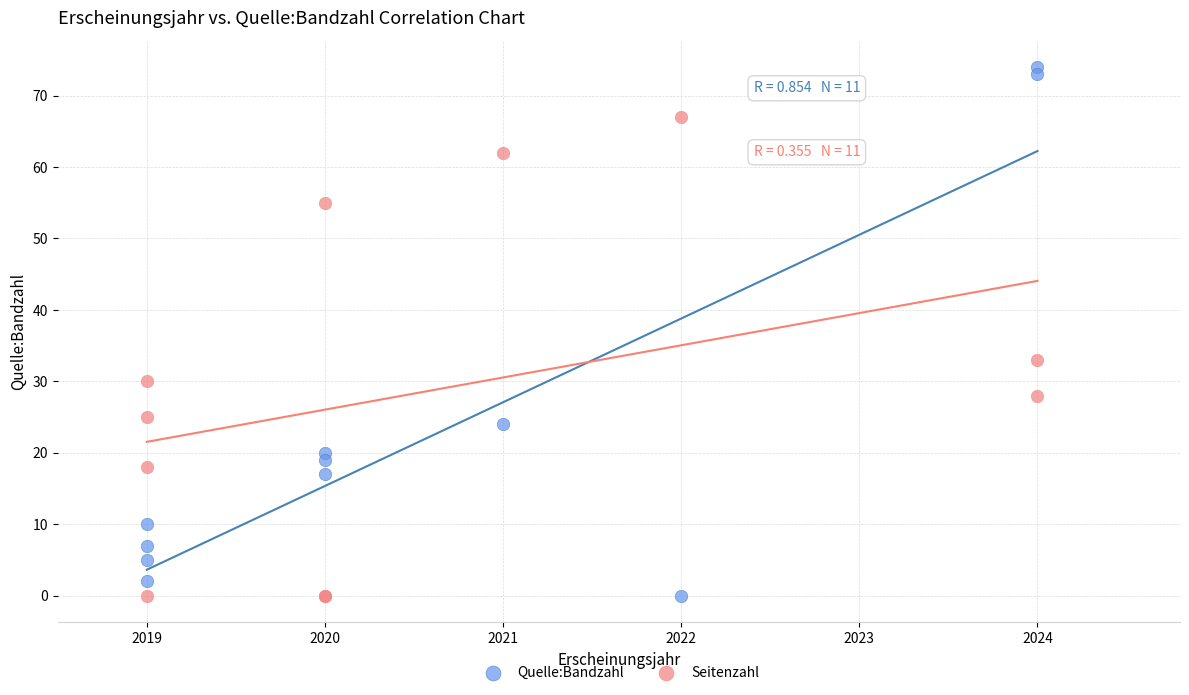

Which series contains the highest Y value?

Quelle:Bandzahl